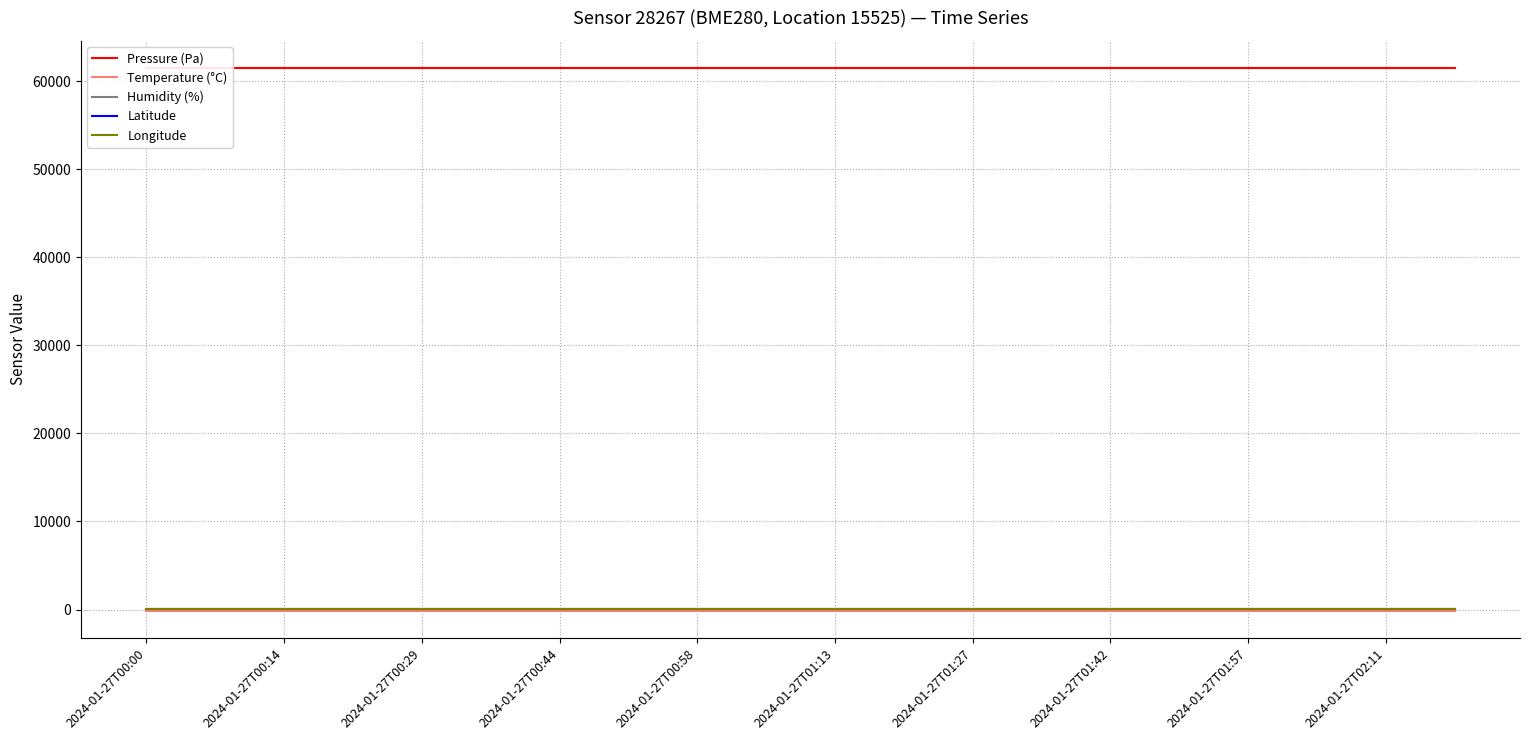

What position from the right is 2024-01-27T00:14?

19